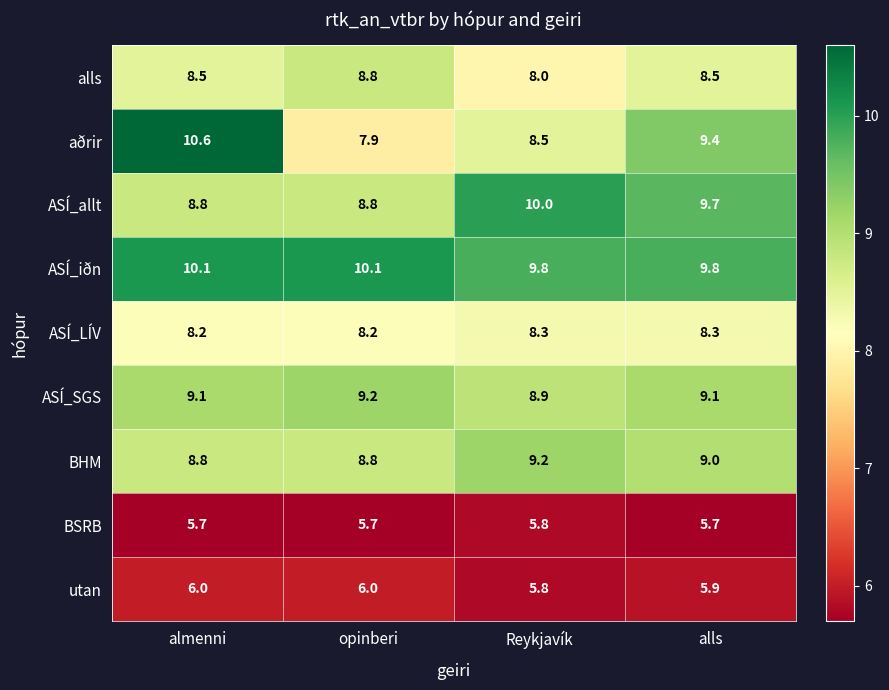

What is the minimum value for aðrir?

7.9